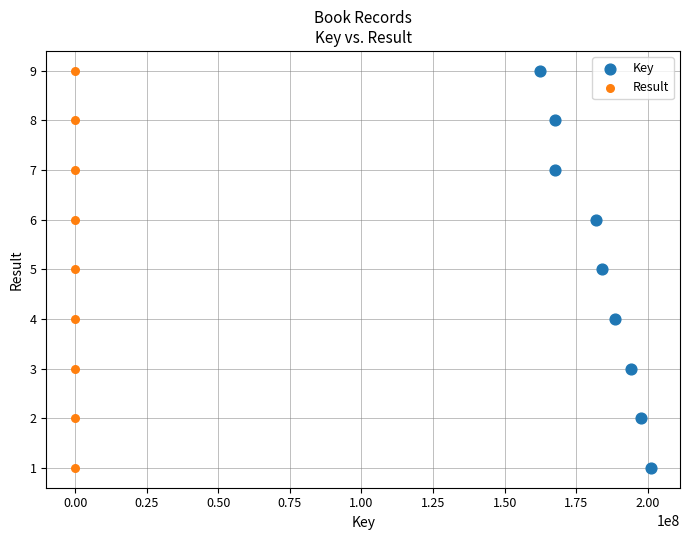

What are all the series names shown in the legend?

Key, Result